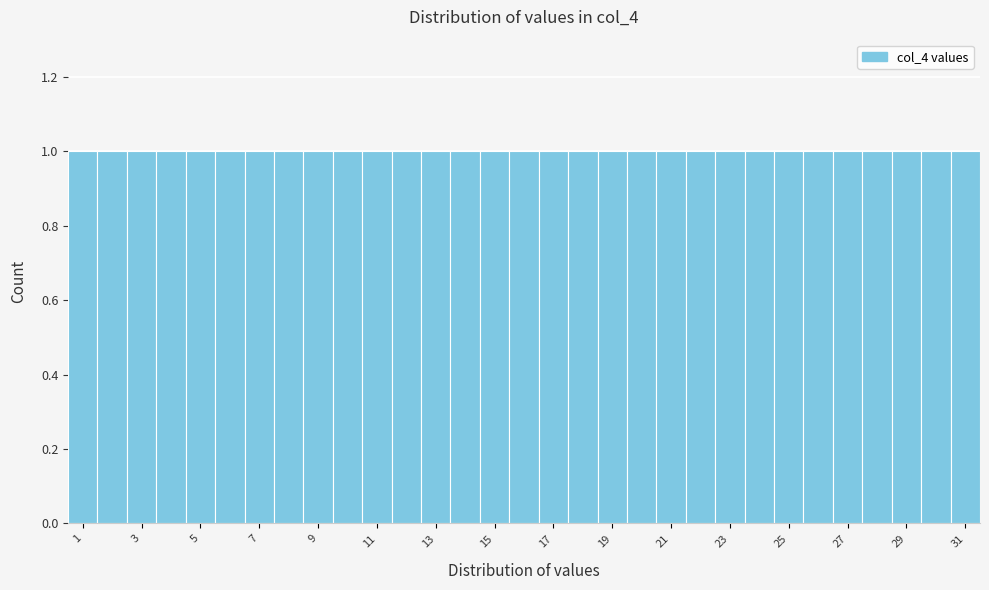

Reading left to right, transcribe this chart: for each bar, give the range it covers on the x-axis and its height. Neither the bar edges nor the heights are printed on the chart, so give them approximately, as read against the axes.

0.5 to 1.5: 1
1.5 to 2.5: 1
2.5 to 3.5: 1
3.5 to 4.5: 1
4.5 to 5.5: 1
5.5 to 6.5: 1
6.5 to 7.5: 1
7.5 to 8.5: 1
8.5 to 9.5: 1
9.5 to 10.5: 1
10.5 to 11.5: 1
11.5 to 12.5: 1
12.5 to 13.5: 1
13.5 to 14.5: 1
14.5 to 15.5: 1
15.5 to 16.5: 1
16.5 to 17.5: 1
17.5 to 18.5: 1
18.5 to 19.5: 1
19.5 to 20.5: 1
20.5 to 21.5: 1
21.5 to 22.5: 1
22.5 to 23.5: 1
23.5 to 24.5: 1
24.5 to 25.5: 1
25.5 to 26.5: 1
26.5 to 27.5: 1
27.5 to 28.5: 1
28.5 to 29.5: 1
29.5 to 30.5: 1
30.5 to 31.5: 1